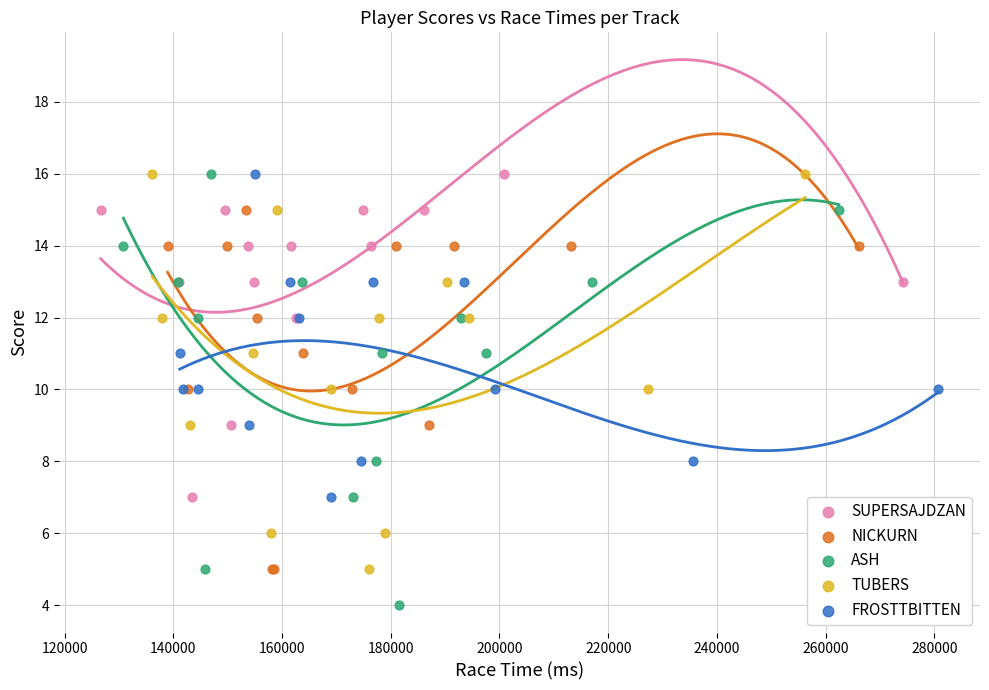

Which series has the widest spread of Y values?

ASH